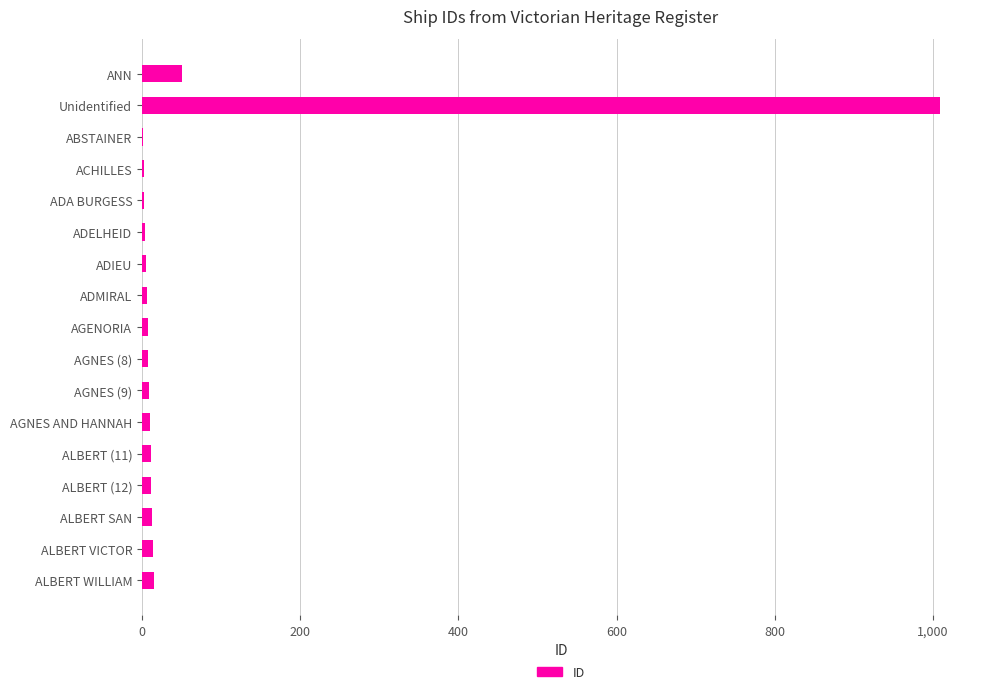

Is it true that the value at ANN is 51?

True